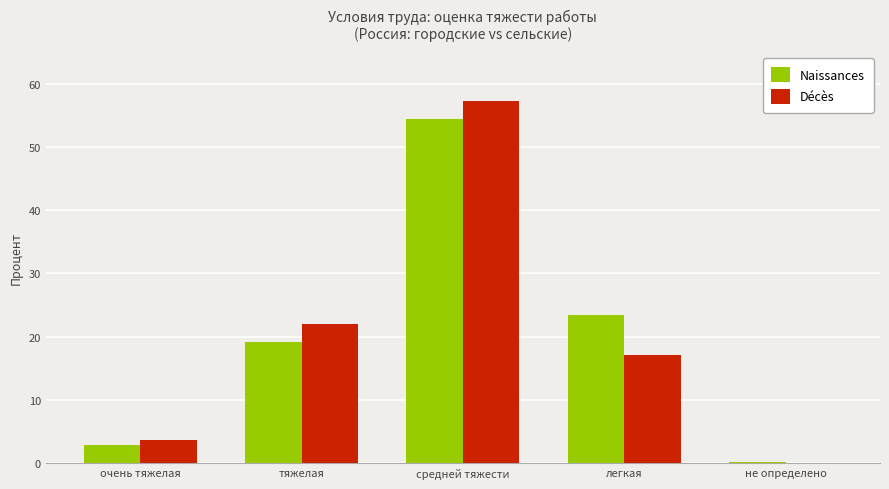

What is the sum of all Naissances values?

100.0